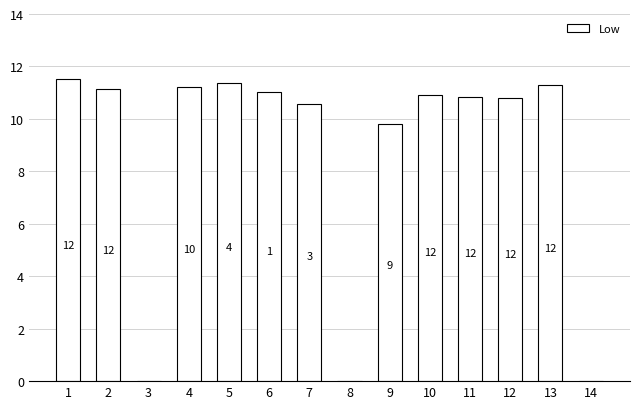

What is the change in value from 2 to 4?

+0.1